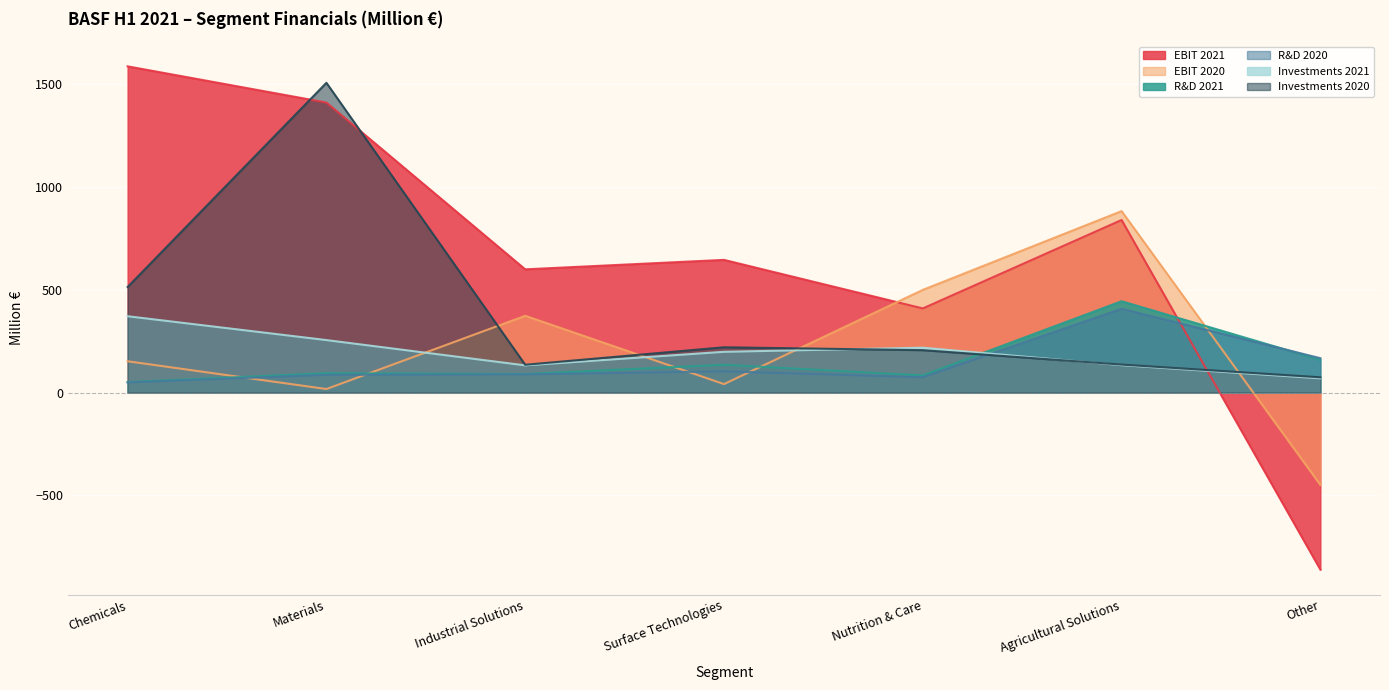

Does the chart display data point markers on the line(s)?

No